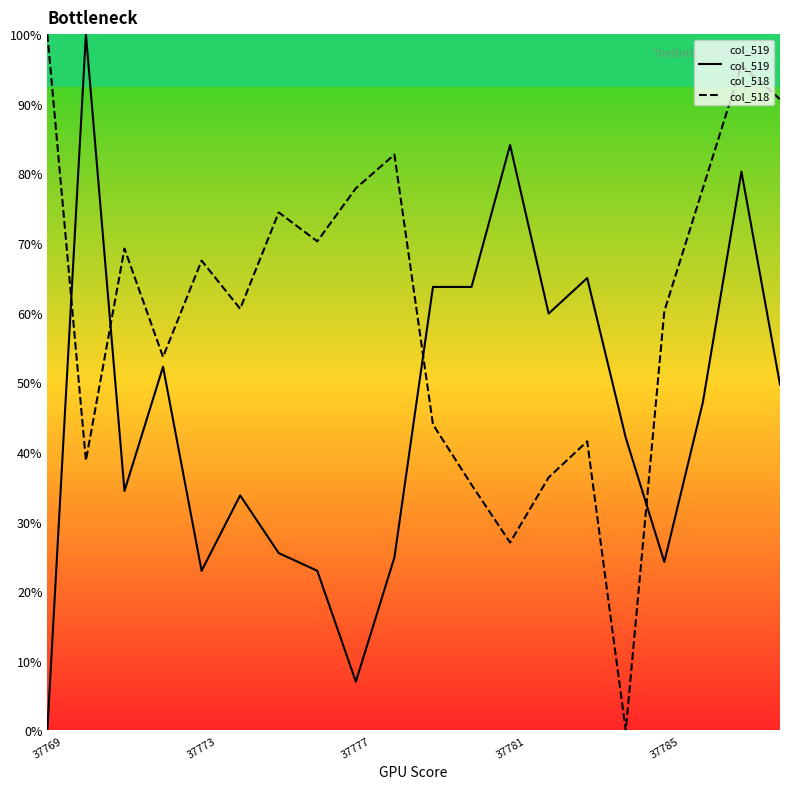

What is the value of the col_518 point at the 8th from the left?

70.2